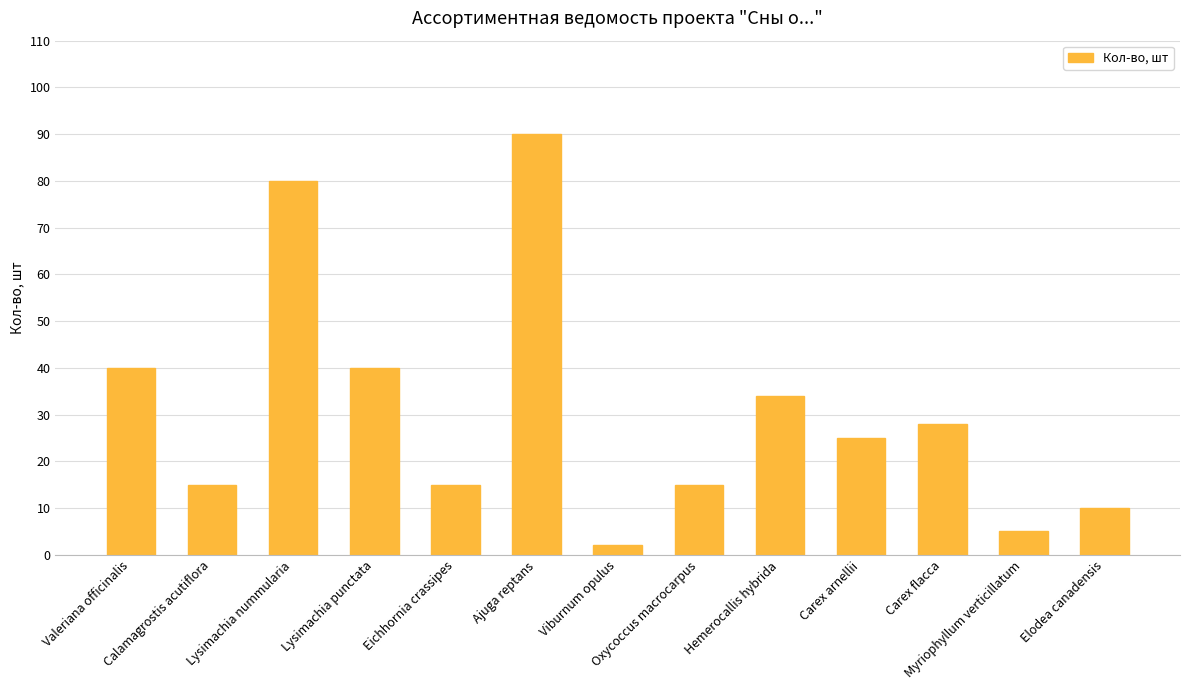

What is the greatest value displayed?

90